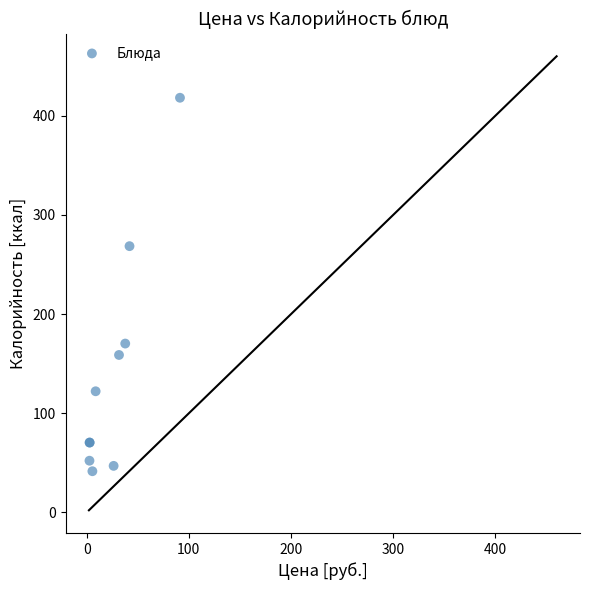

What Y value in the scatter plot is closest to 229?

268.5